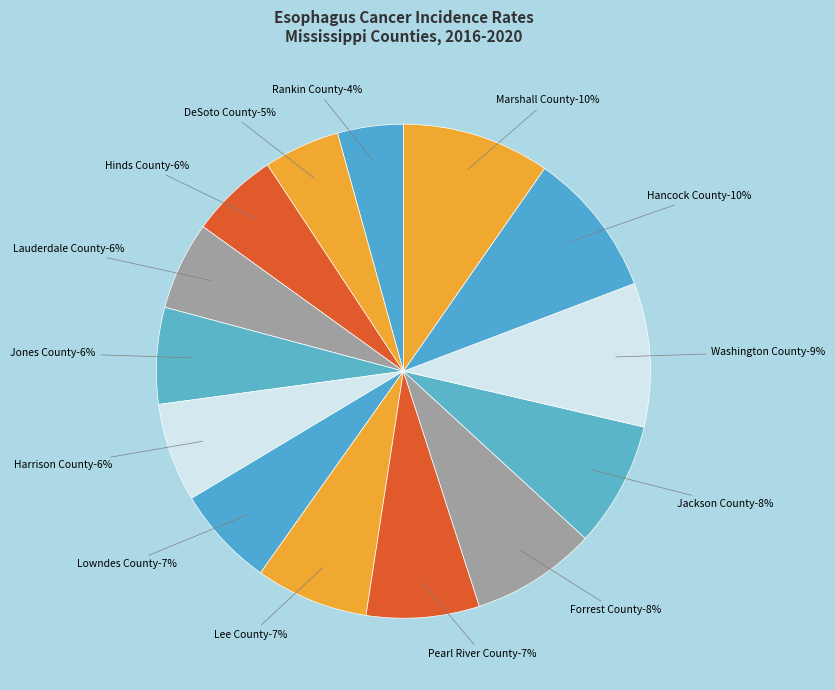

To the nearest percent, what is the difference between the Hinds County and Lowndes County slice percentages?

1%